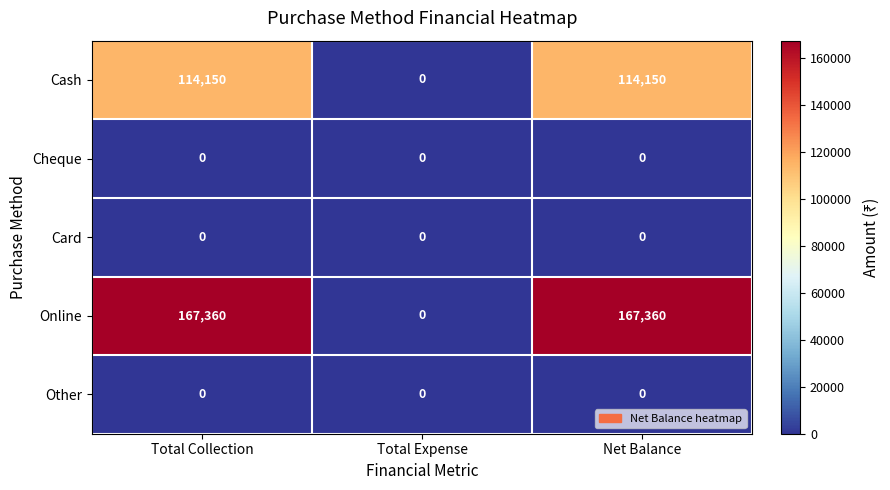

Count the Cash values in the range 0 to 114150.

3